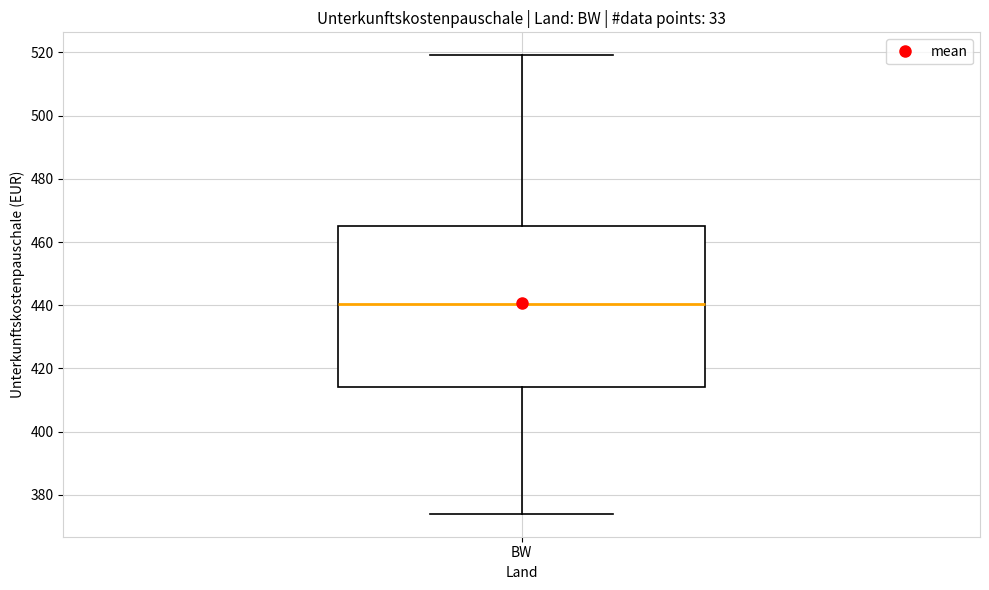

Read this box plot against the y-axis: the position of the median line, the range covered by the box, and the ends of both whiskers. The values are not printed on the chart, so give them approximately, as read against the axis.

median 440, box 414 to 466, whiskers 374 to 520